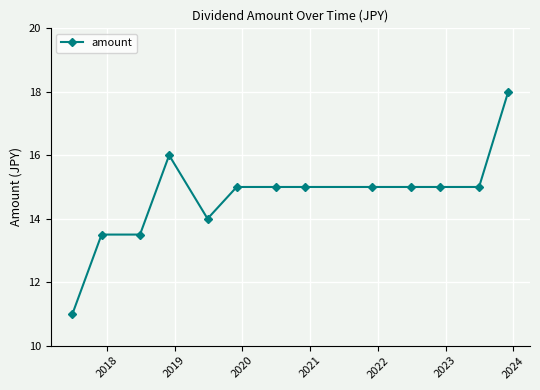

What is the value of the 4th point from the left?

16.0